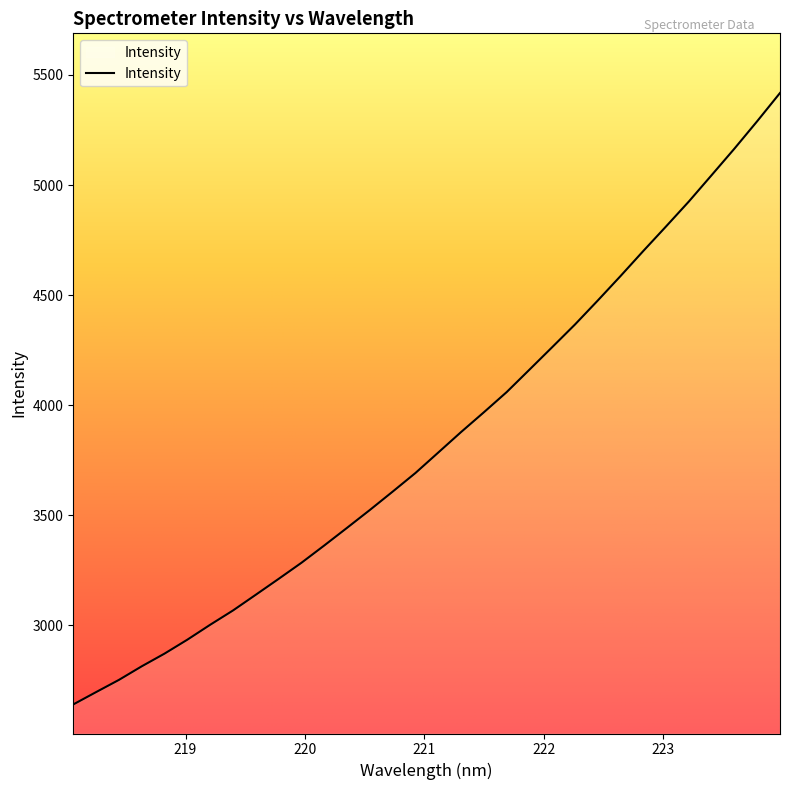

What is the minimum value shown in the chart?

2640.9